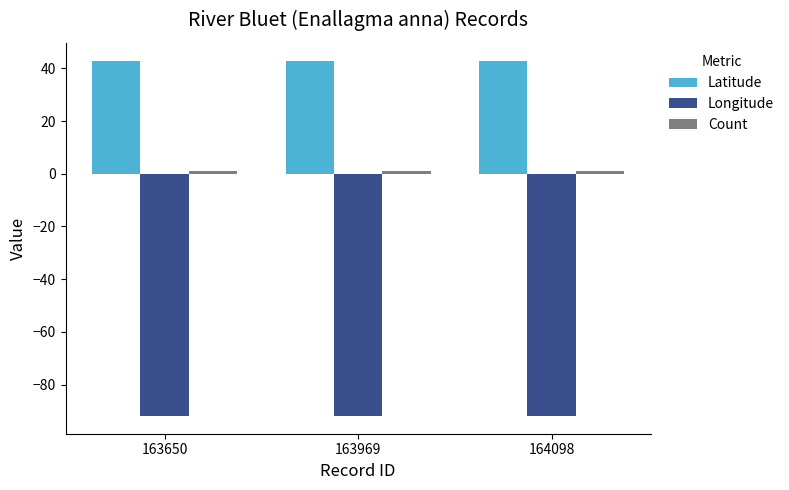

Which series has the largest total across all categories?

Latitude